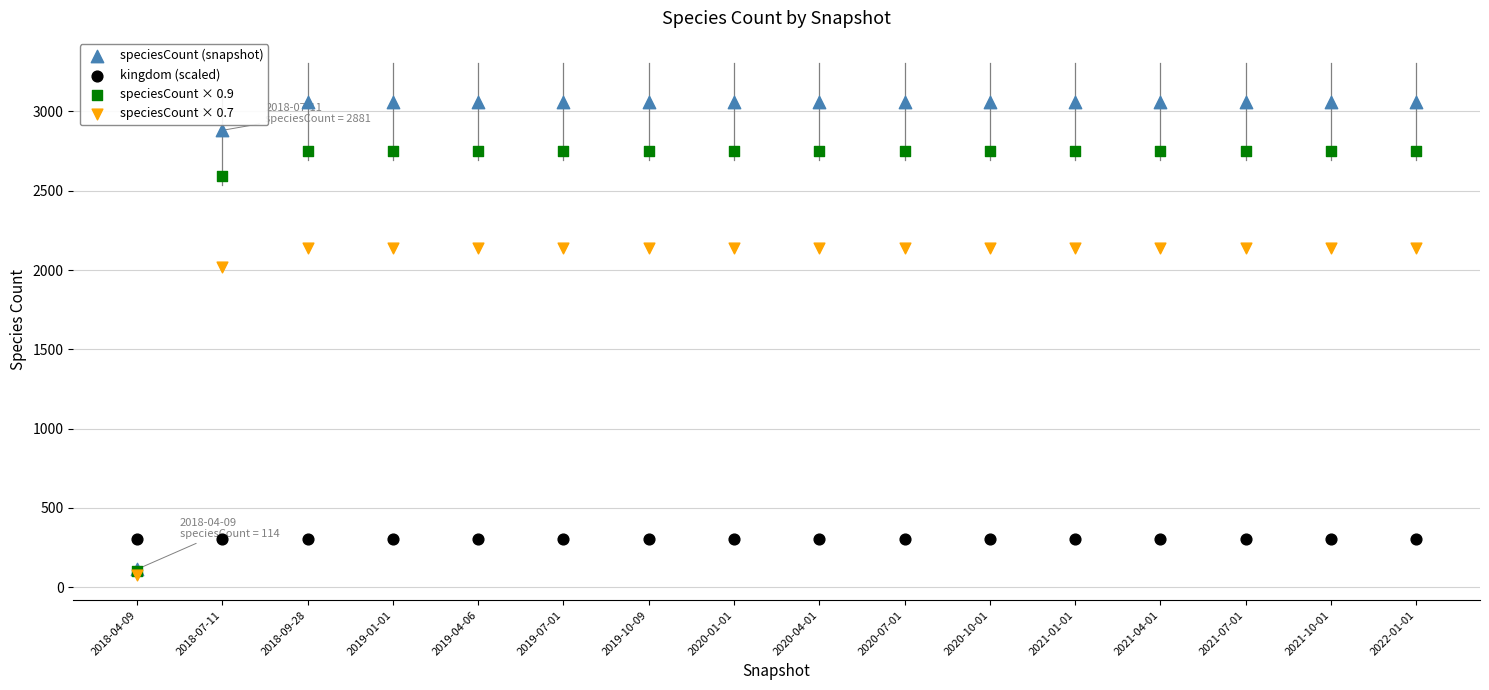

Across all series, what Y value is closest to 1568?

2016.7